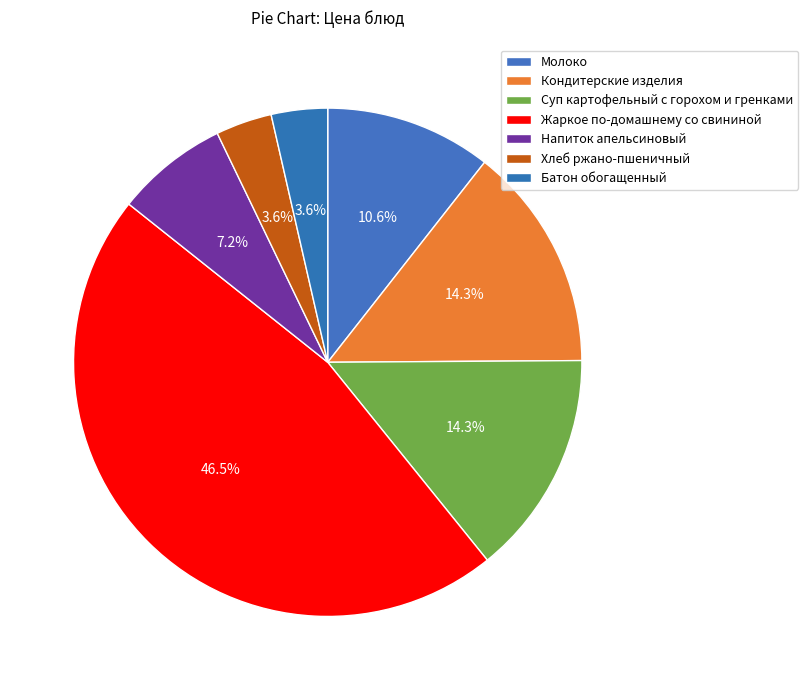

Does Молоко represent more than half of the total?

No